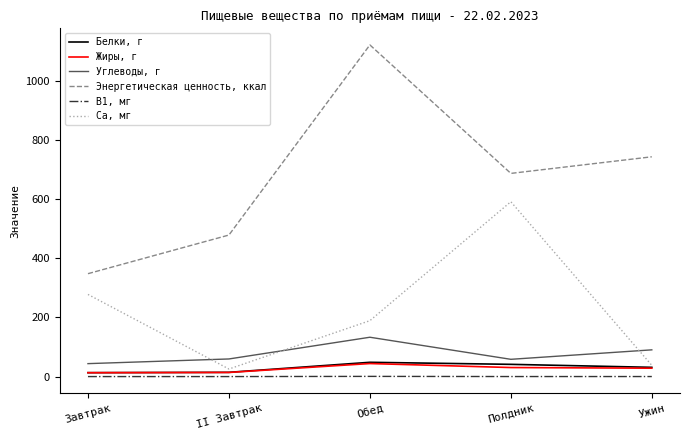

What is the approximate value of В1, мг at Завтрак?

0.1